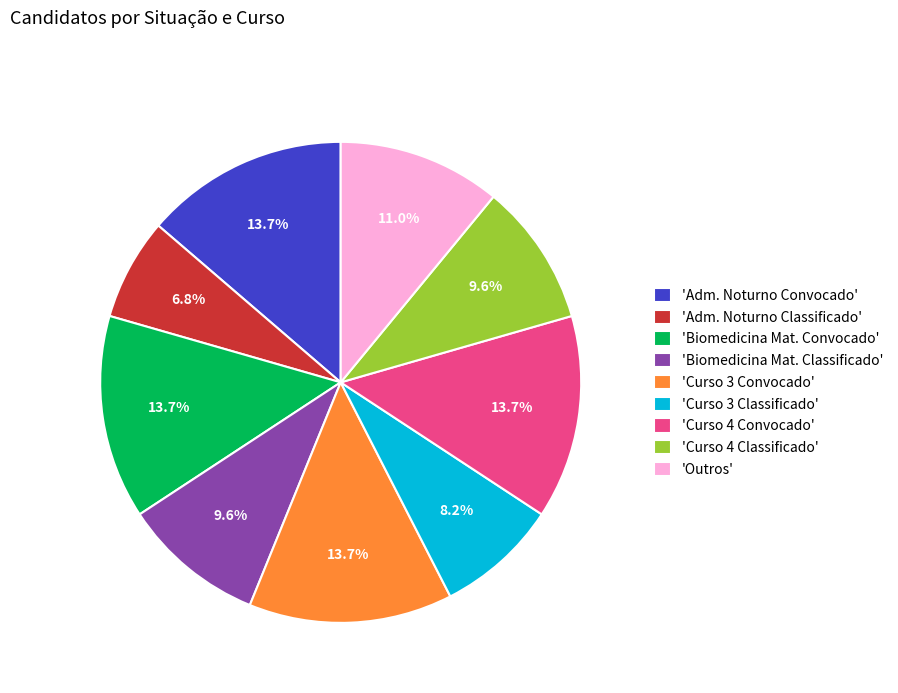

To the nearest percent, what is the average slice percentage?

11%